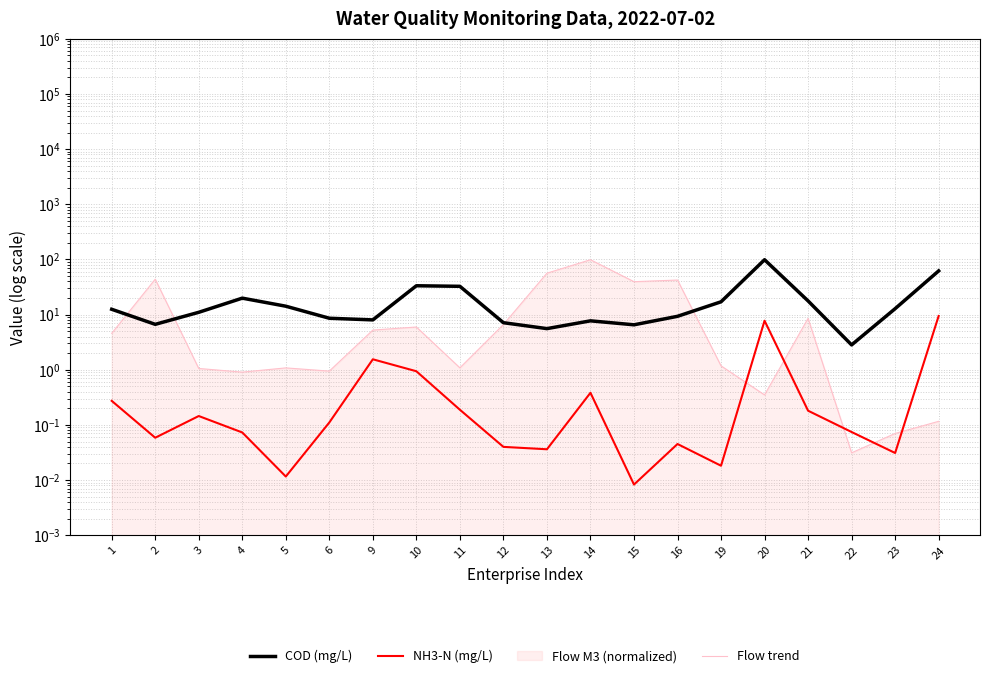

Where is the first local minimum for Flow trend?

4